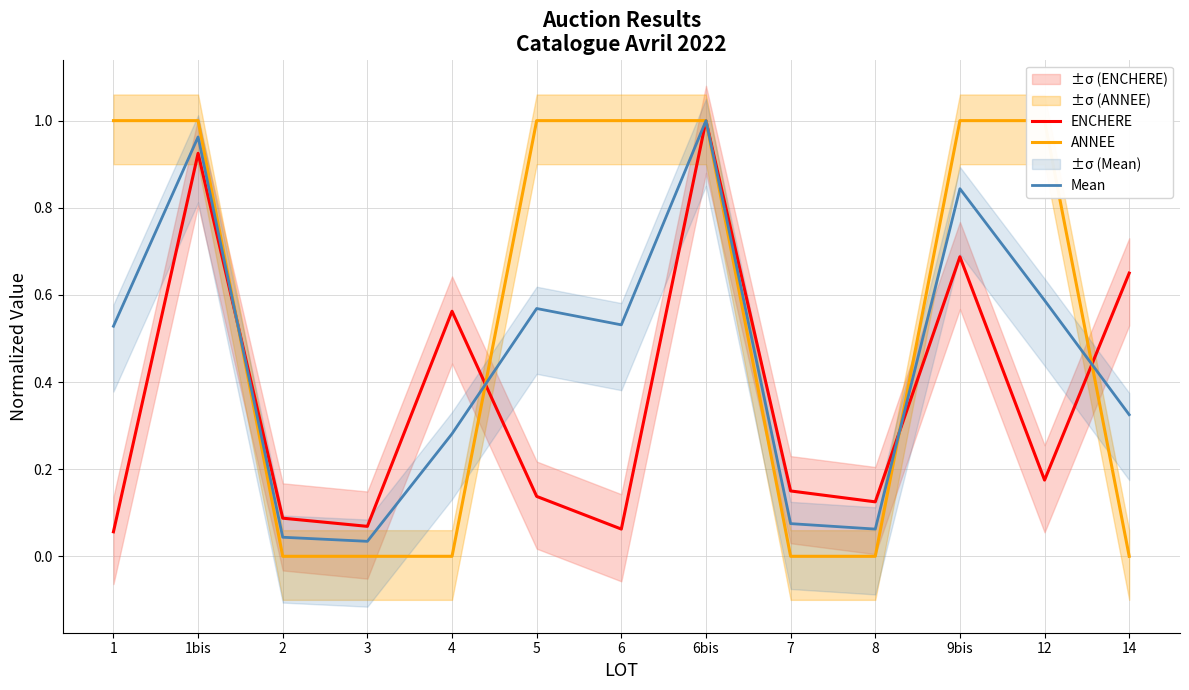

What position from the right is 6bis?

6